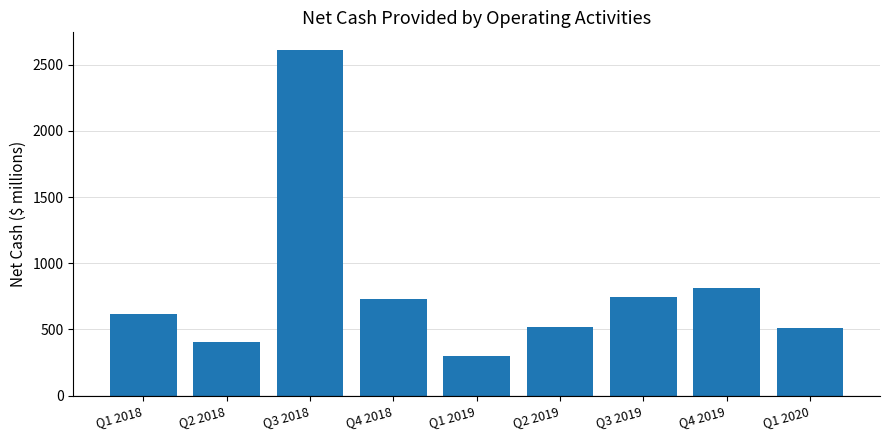

What is the greatest value displayed?

2615